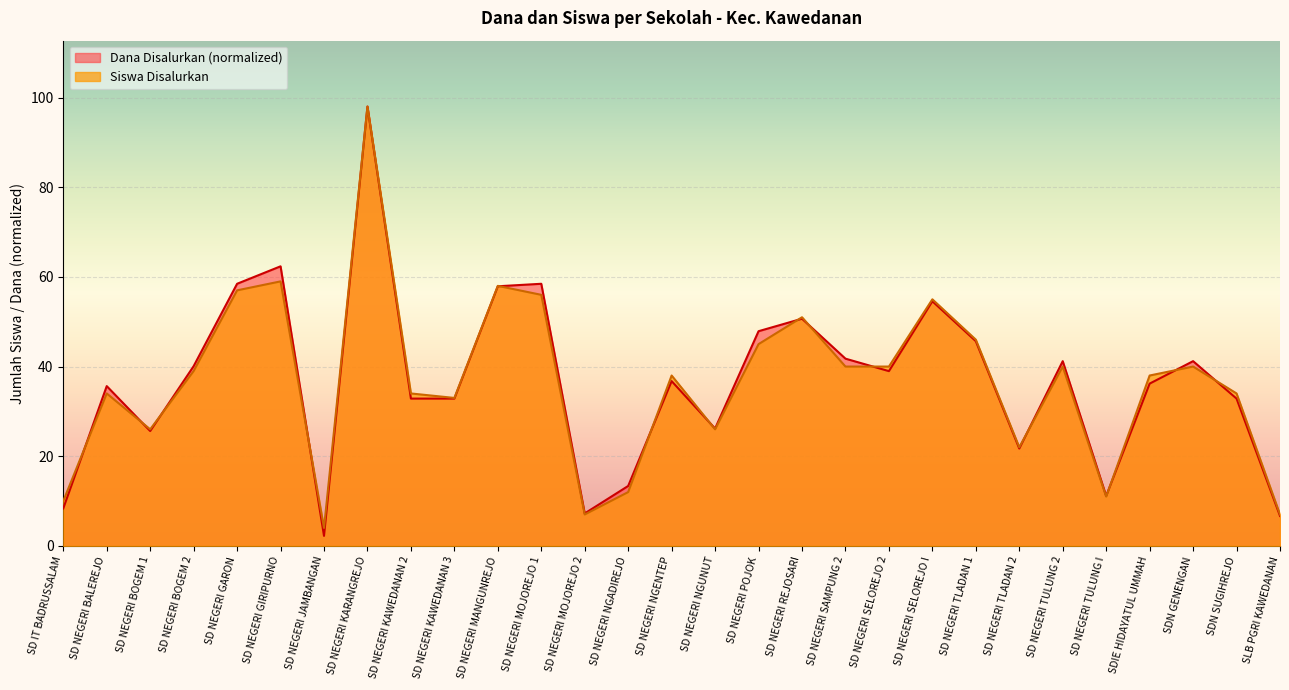

How many interior local valleys does the Dana Disalurkan series have?

7